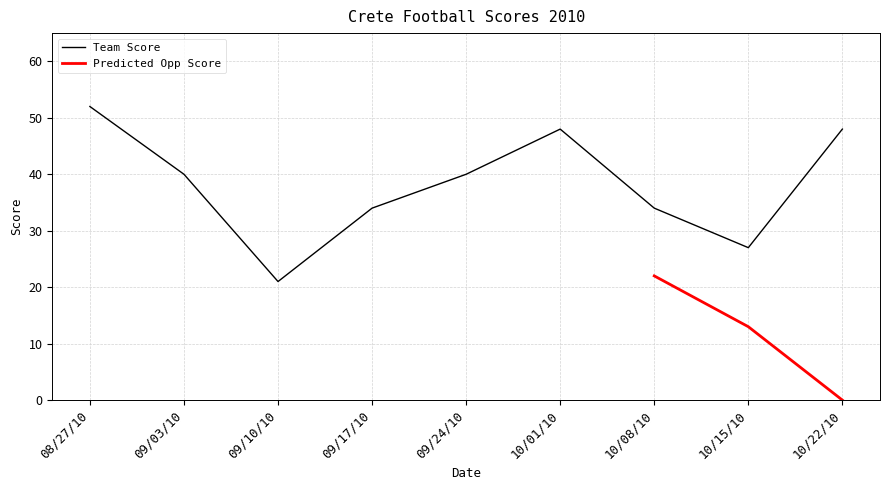

What is the change in value from 08/27/10 to 09/10/10?

-31